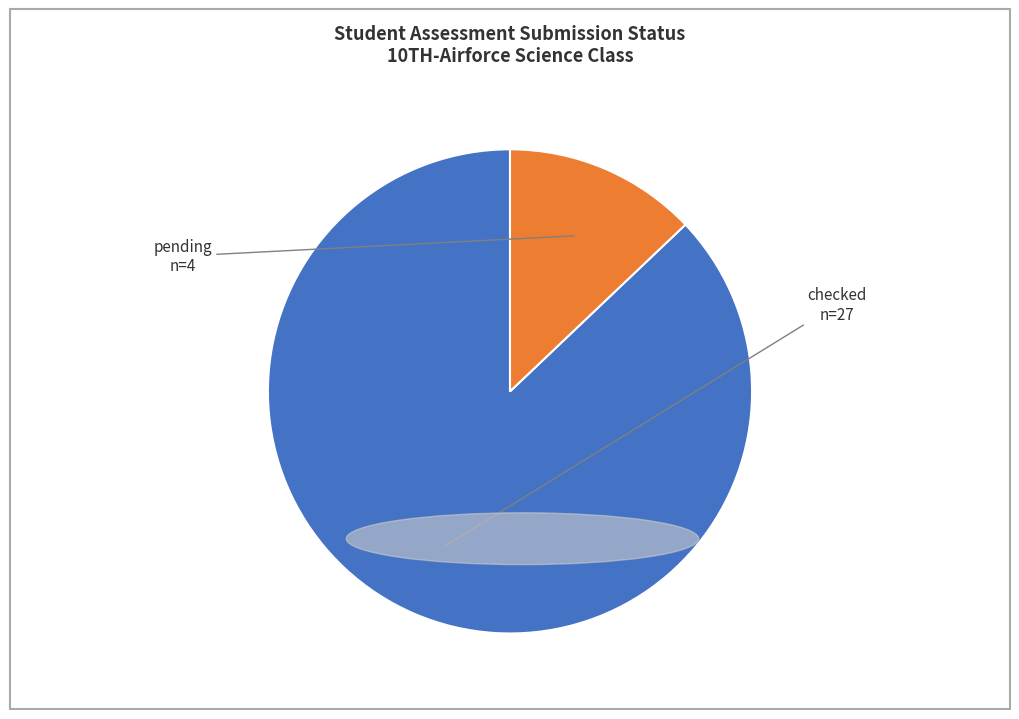

Is the sum of checked and pending greater than half?

Yes